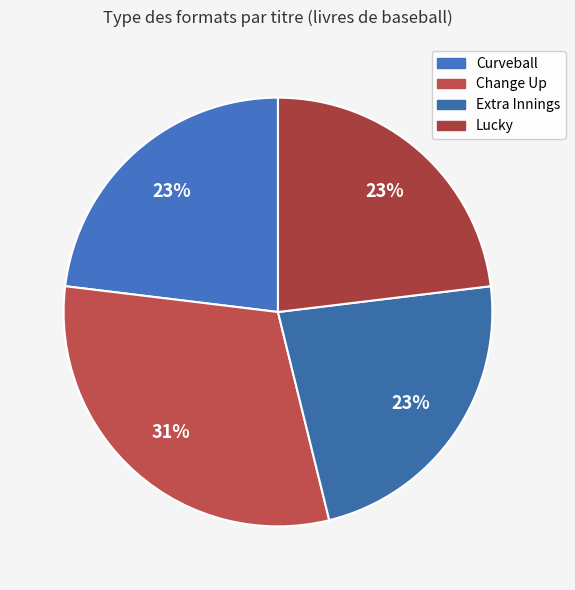

To the nearest percent, what percentage of the pie is Extra Innings?

23%